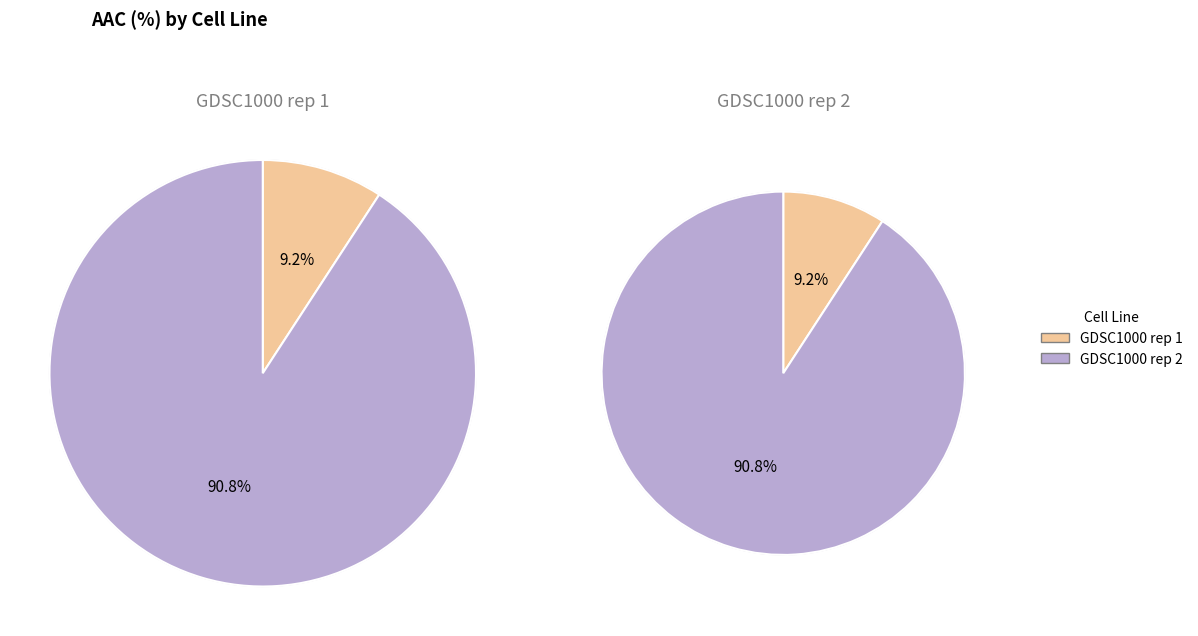

Is it true that GDSC1000 rep 1 is 3% of the pie?

False